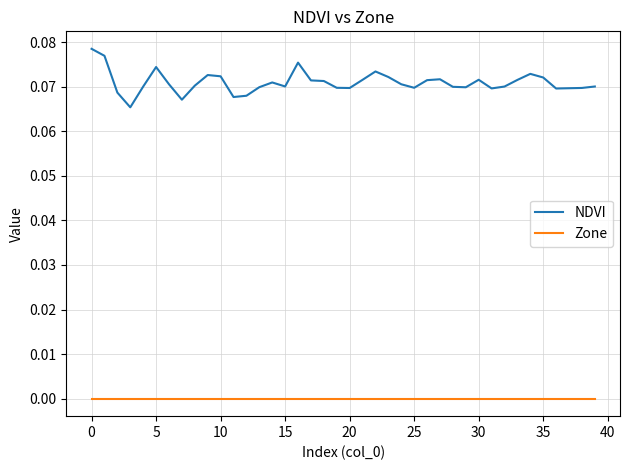

True or false: NDVI and Zone cross at least once.

False